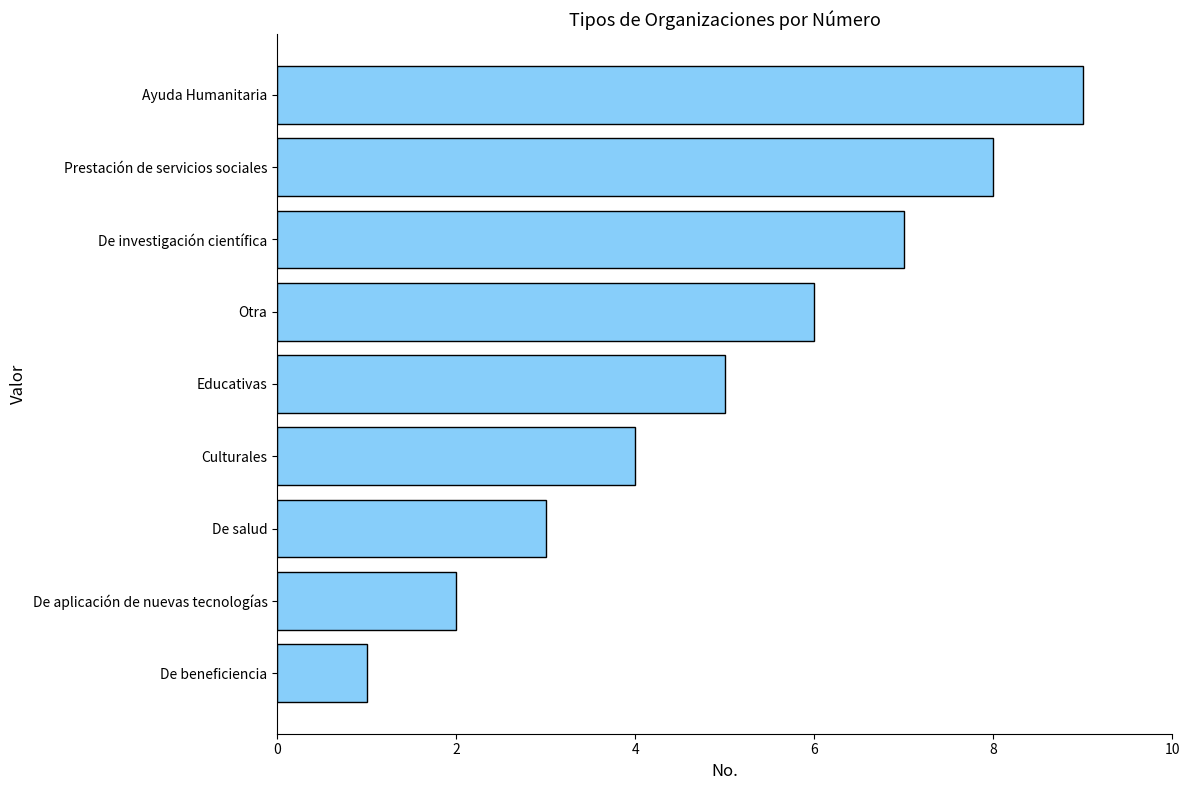

Which has a higher value, Culturales or Otra?

Otra